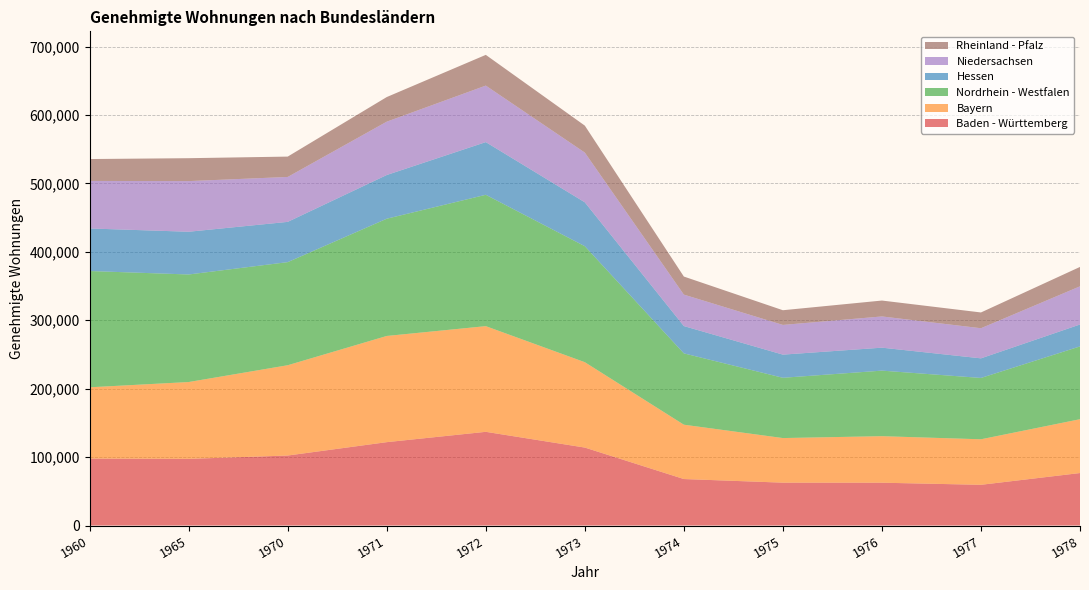

Reading right to left, what are all the values shown in this chart?

Baden - Württemberg: 76717	59517	62589	62655	67946	113946	136961	121865	102299	97421	97794
Bayern: 78686	66538	67998	65185	79424	124779	154455	155218	131994	112317	104250
Nordrhein - Westfalen: 106401	89643	95816	88104	104252	169523	192004	171358	150696	157193	169956
Hessen: 32035	28670	33560	33846	39926	64169	77010	63893	58849	62472	62191
Niedersachsen: 55805	44018	45648	43434	45968	72693	82599	77970	65657	74021	69487
Rheinland - Pfalz: 28333	23041	23226	21459	26394	39388	44905	35969	29753	33479	31988